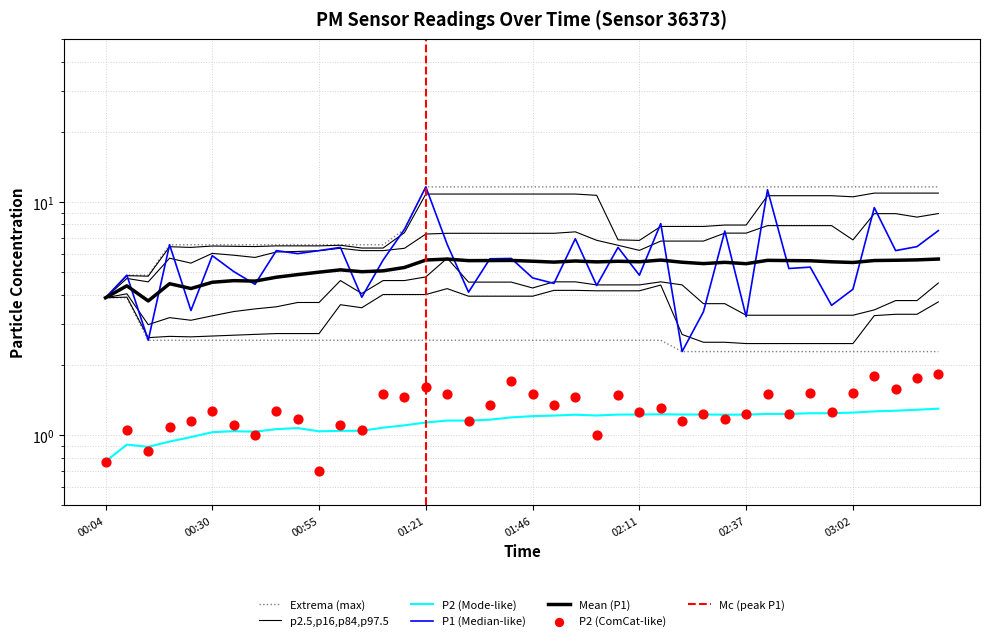

Which series contains the lowest Y value?

P2